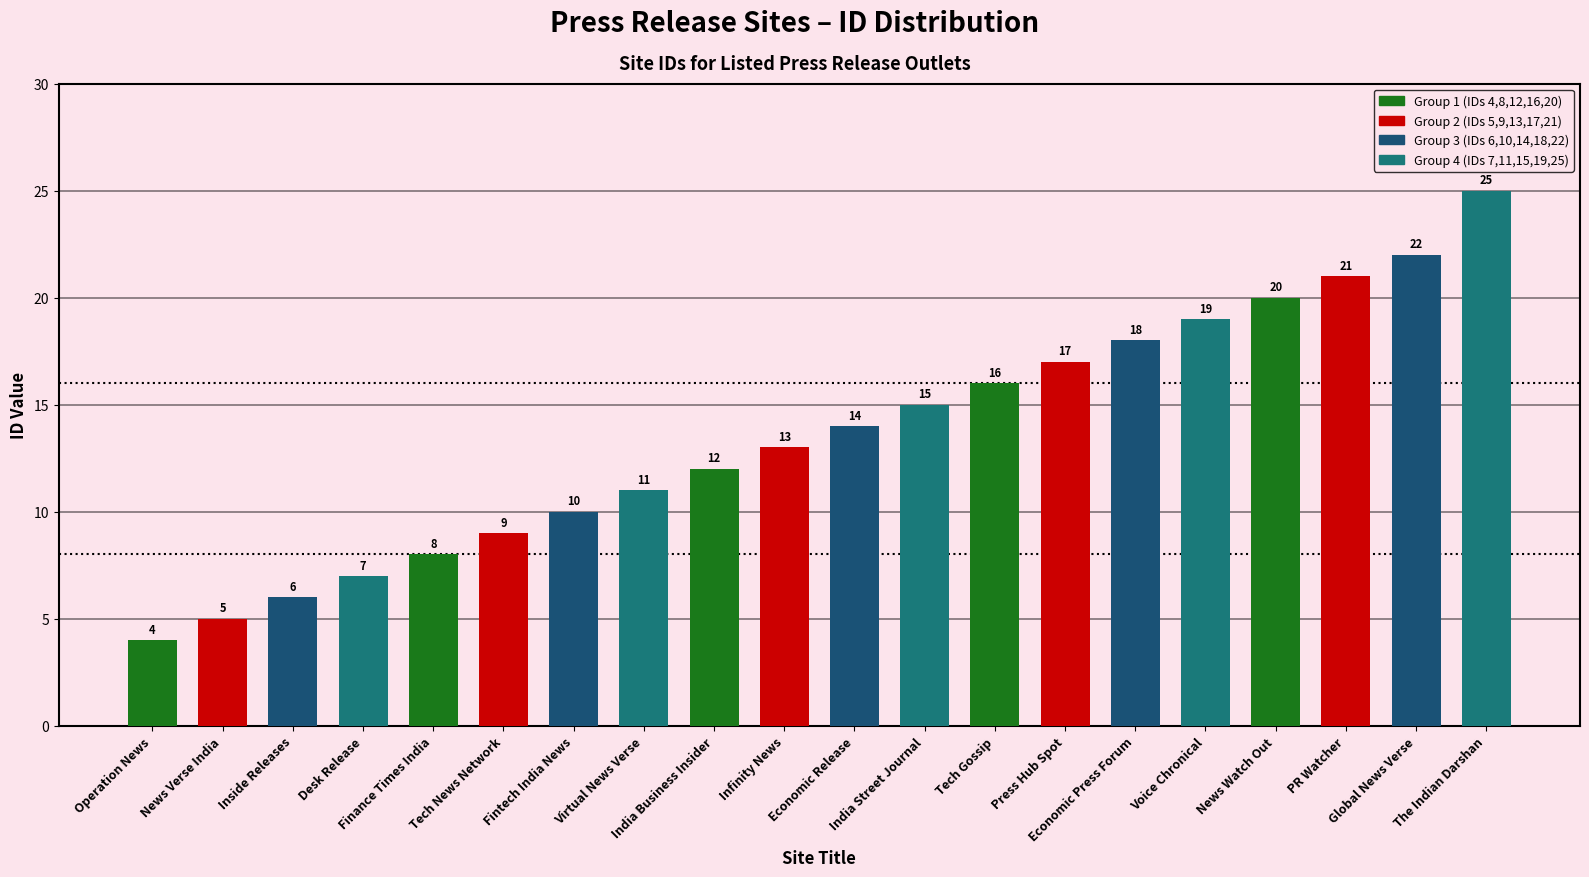

The value at The Indian Darshan is 9. True or false?

False